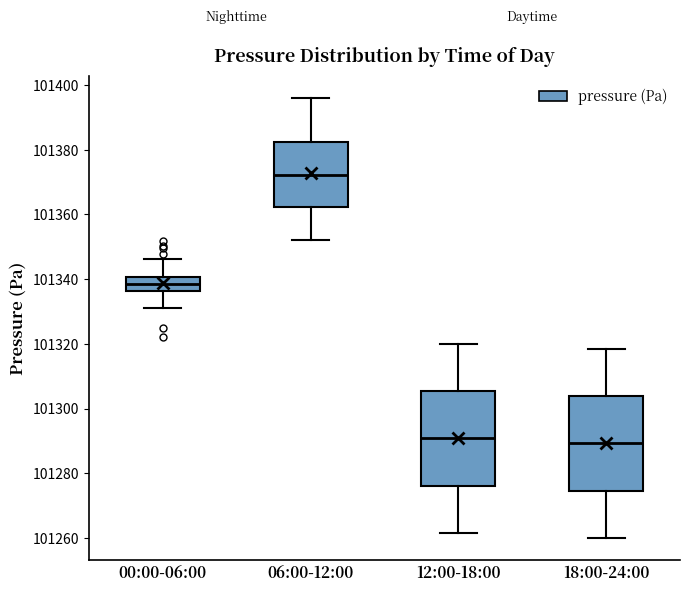

Reading left to right, transcribe this box plot: for each box, give where its median line is, the range the box spans, and where its two whiskers end, as read against the y-axis. The values are not printed on the chart, so give them approximately, as read against the axis.

00:00-06:00: median 101338, box 101336 to 101340, whiskers 101332 to 101346
06:00-12:00: median 101372, box 101362 to 101382, whiskers 101352 to 101396
12:00-18:00: median 101290, box 101276 to 101306, whiskers 101262 to 101320
18:00-24:00: median 101290, box 101274 to 101304, whiskers 101260 to 101318